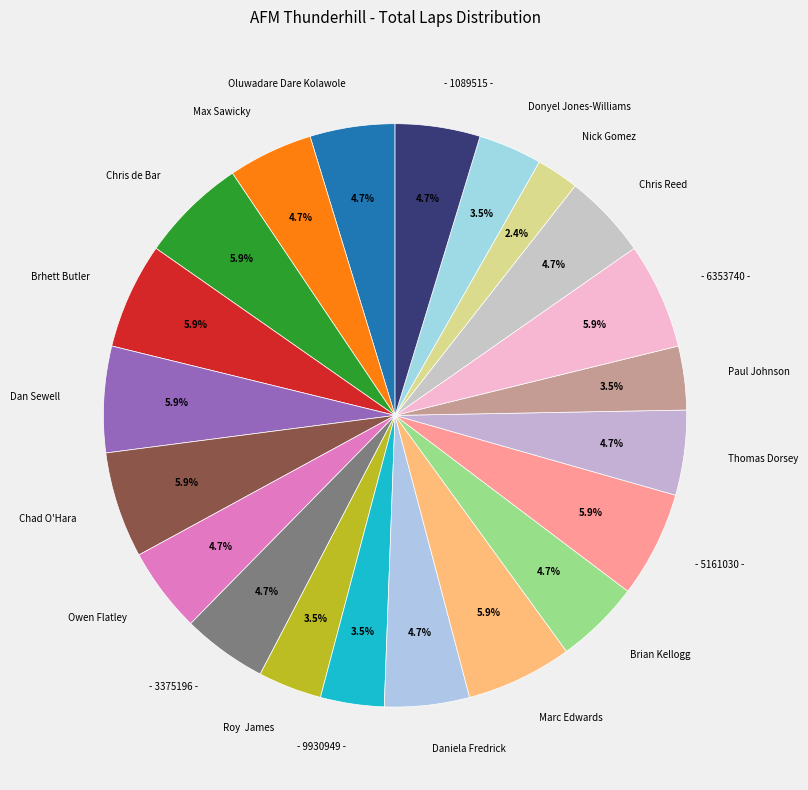

Which category has the smallest portion of the pie?

Nick Gomez